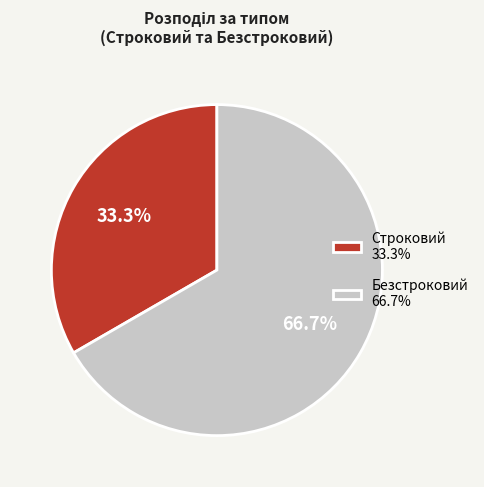

Is there a majority slice in this chart?

Yes